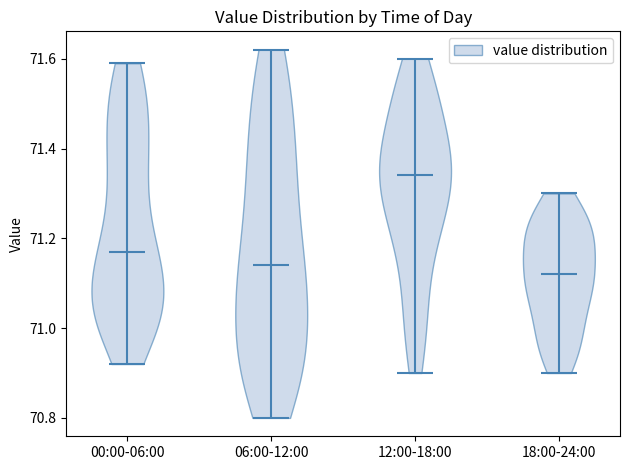

Which violin has the highest median line?

12:00-18:00